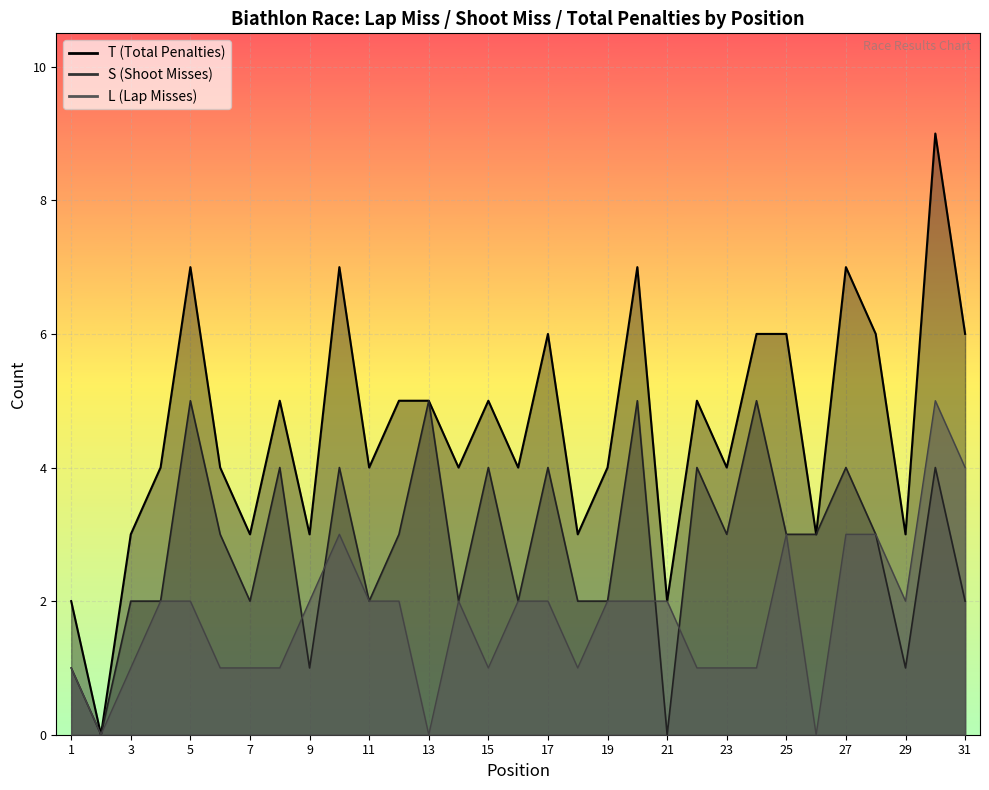

At which category does S reach its first local valley?

2